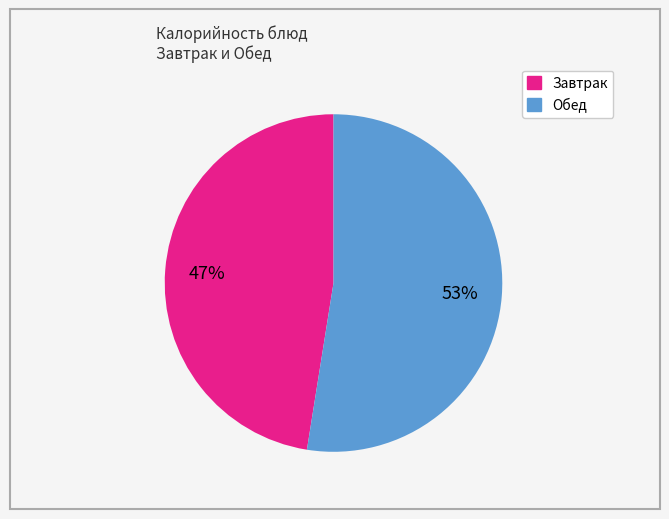

To the nearest percent, what is the average slice percentage?

50%